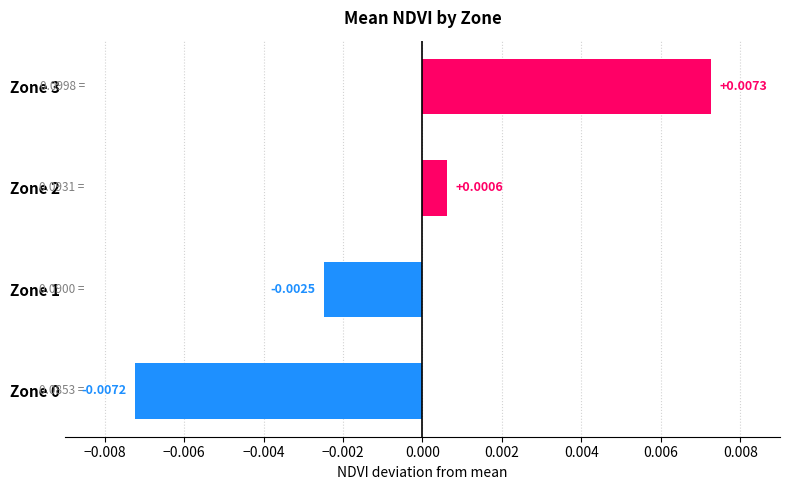

Which has a higher value, Zone 0 or Zone 1?

Zone 1